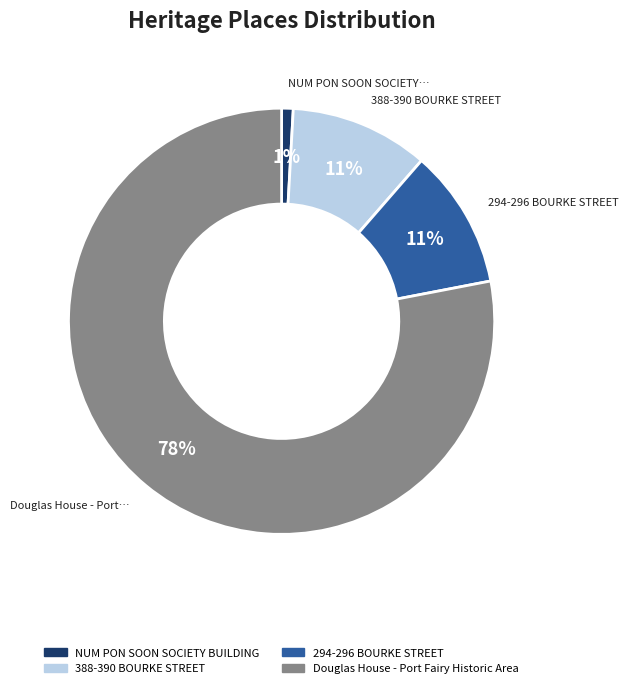

True or false: NUM PON SOON SOCIETY BUILDING accounts for 11% of the total.

False